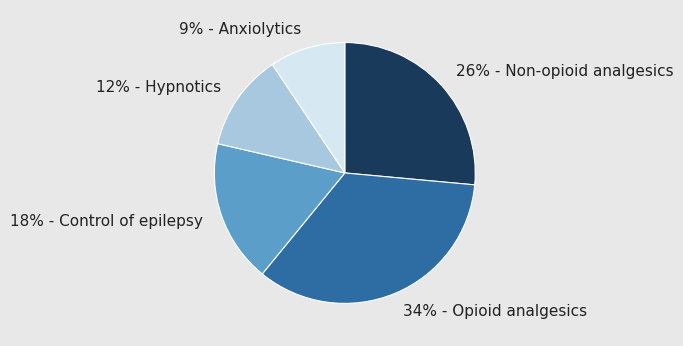

Is there any slice that represents more than half of the pie?

No